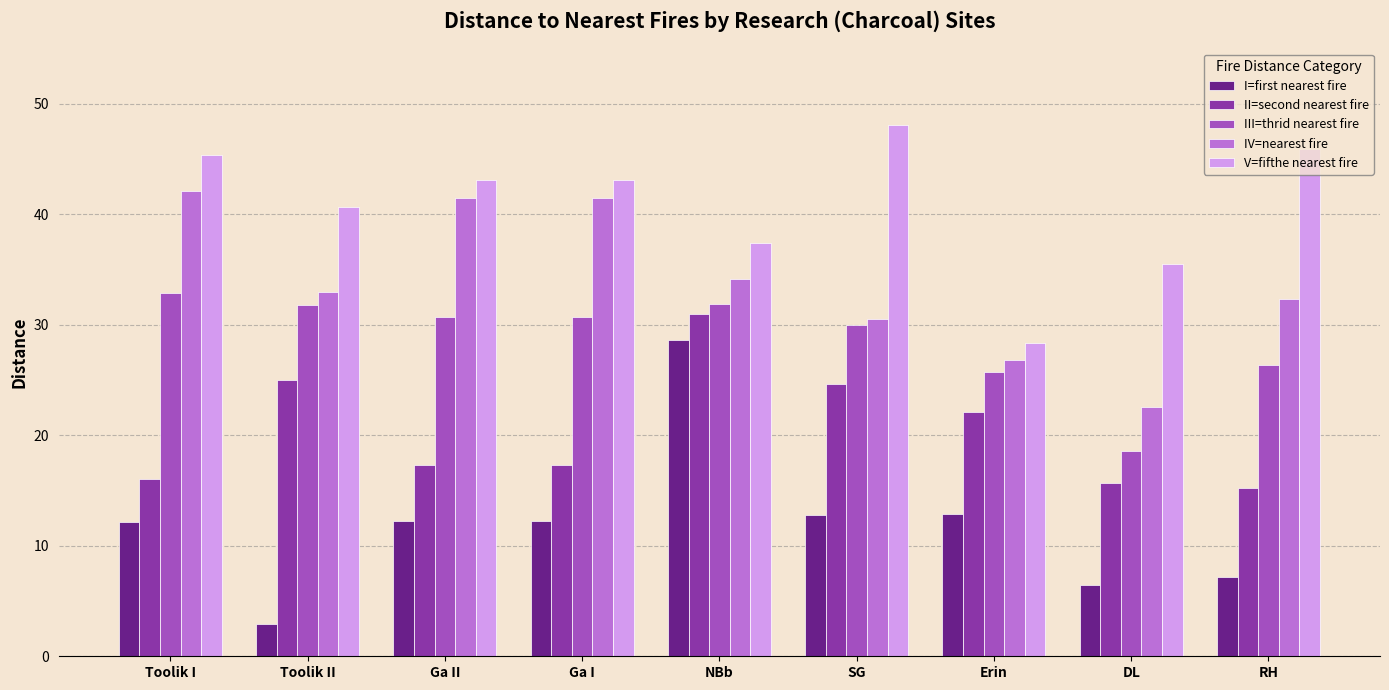

What is the spread (max minus min) of values at Toolik II?

37.7